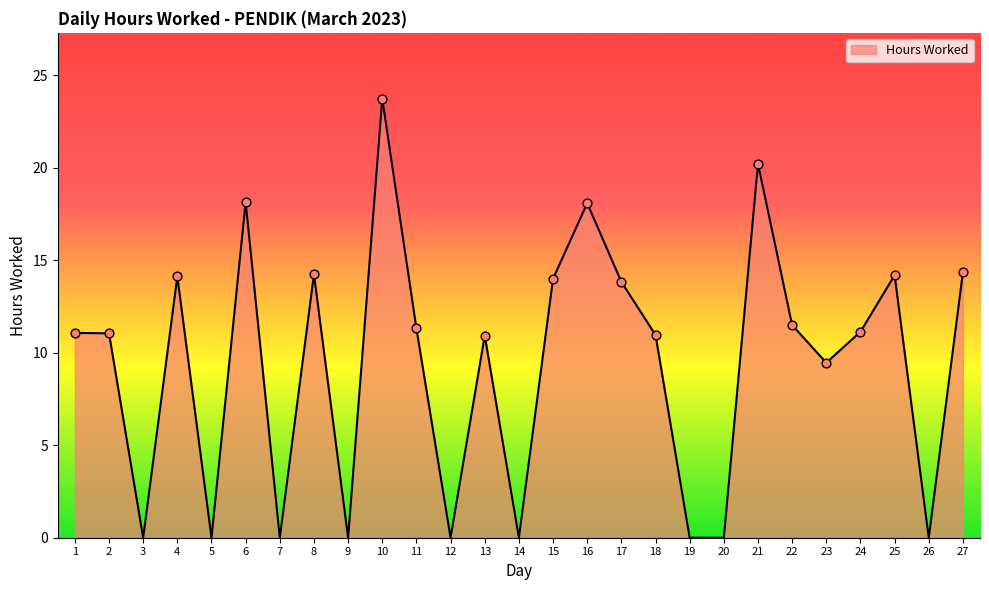

What is the ratio of the value at 17 to the value at 25?

1.0